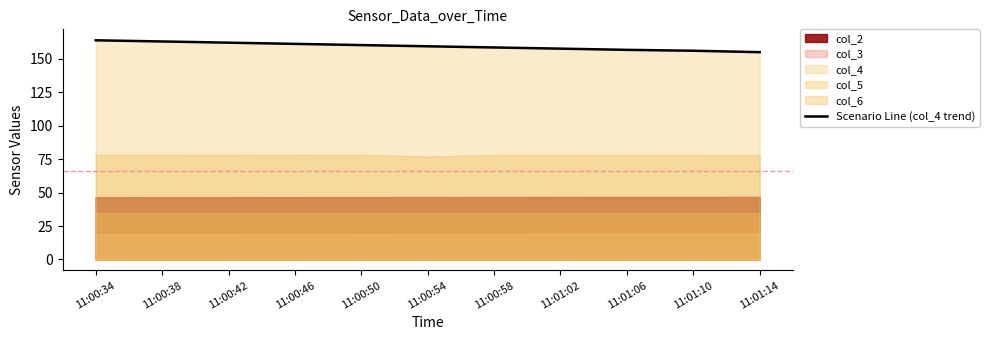

What is the value of the 10th point from the left?

156.1